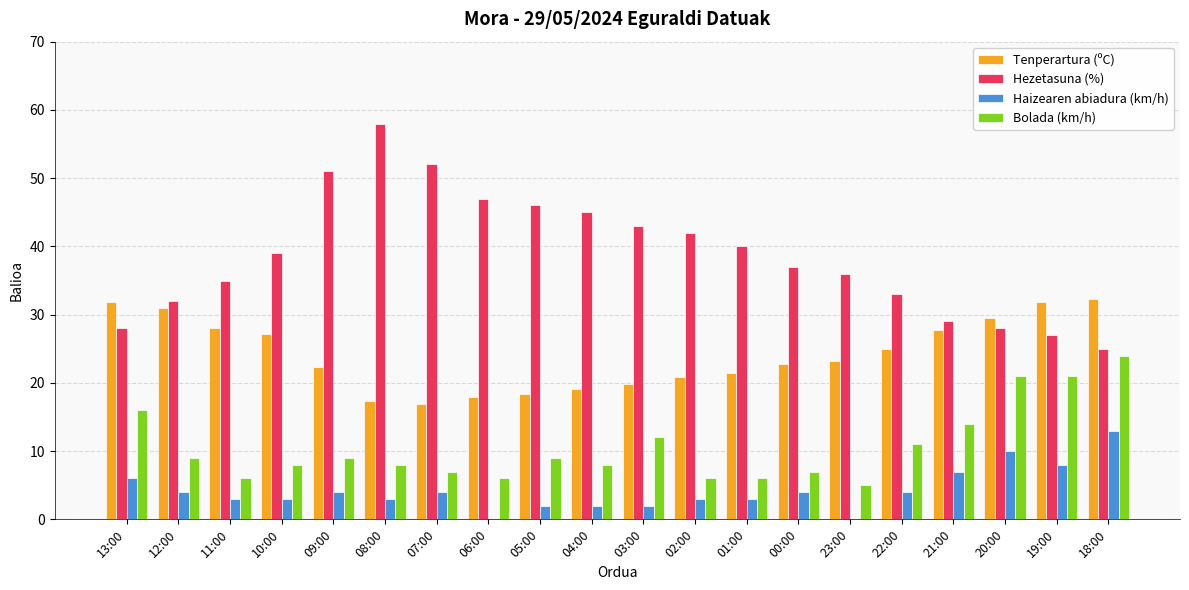

Is the value of Hezetasuna (%) at 10:00 greater than the value of Tenperartura (ºC) at 11:00?

Yes